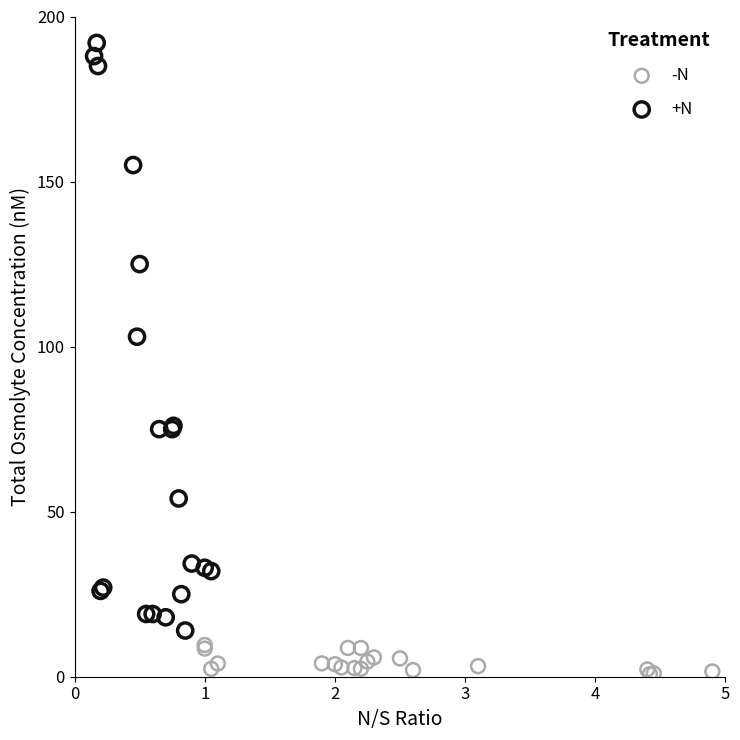

Which series reaches the minimum Y coordinate?

-N